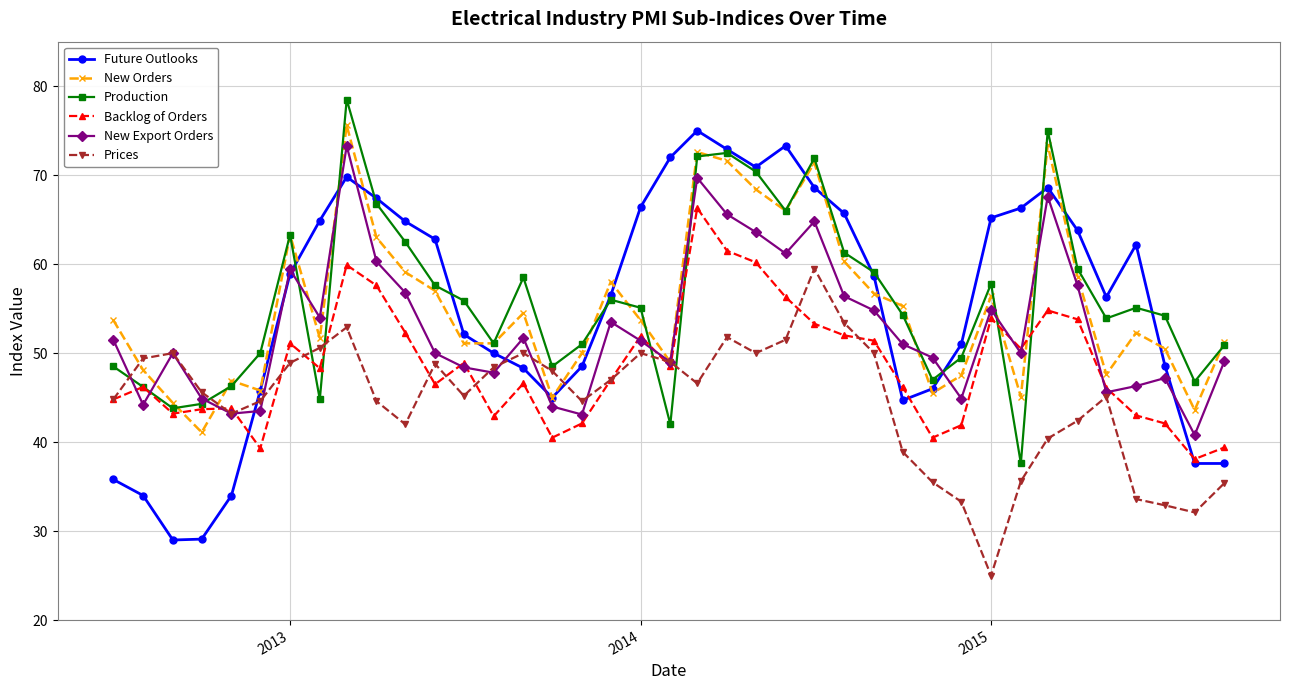

What is the value of the Future Outlooks point at the 23rd from the left?

70.9